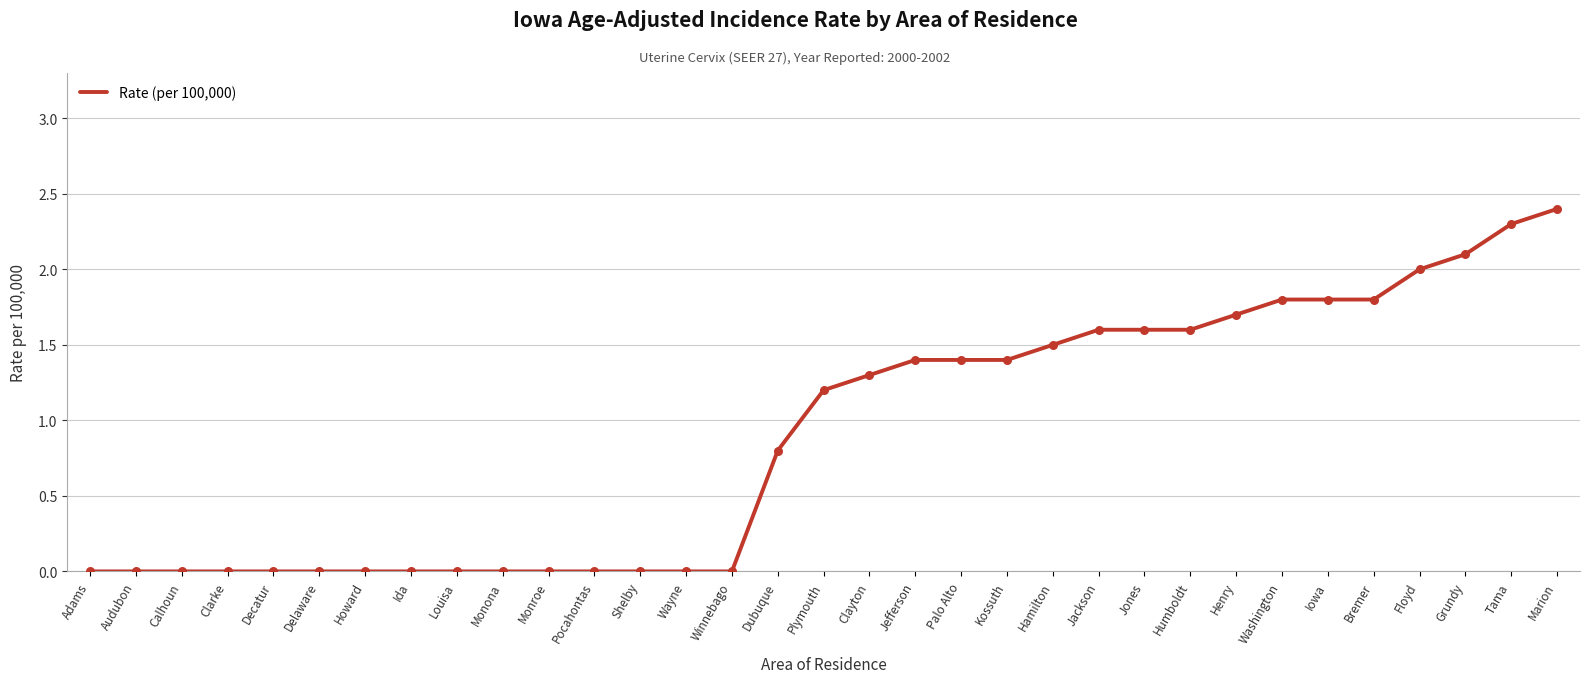

What is the change in value from Louisa to Tama?

+2.3